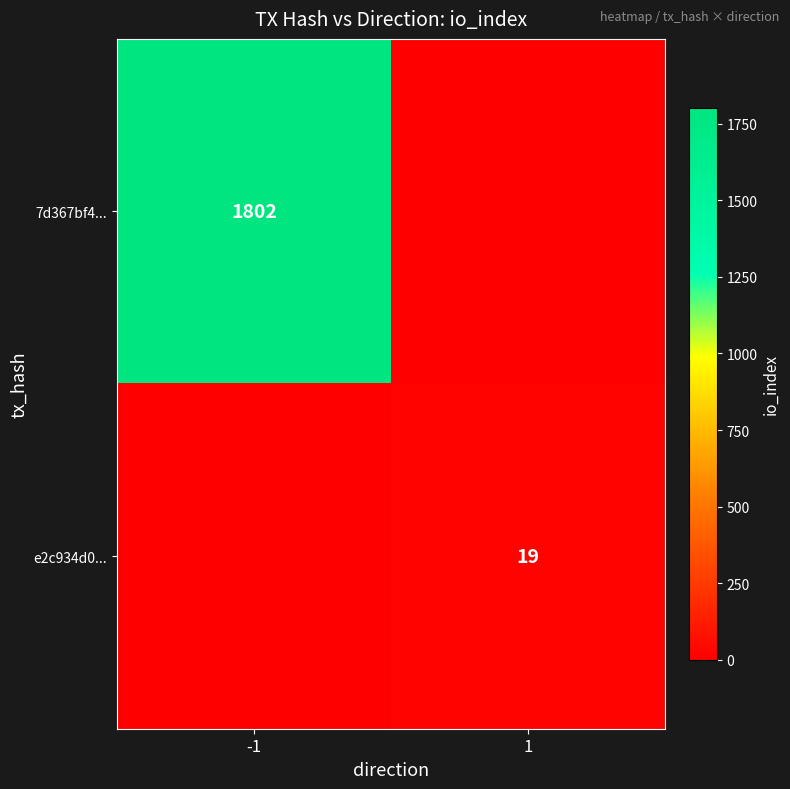

The value of e2c934d0... at 1 is 19. True or false?

True